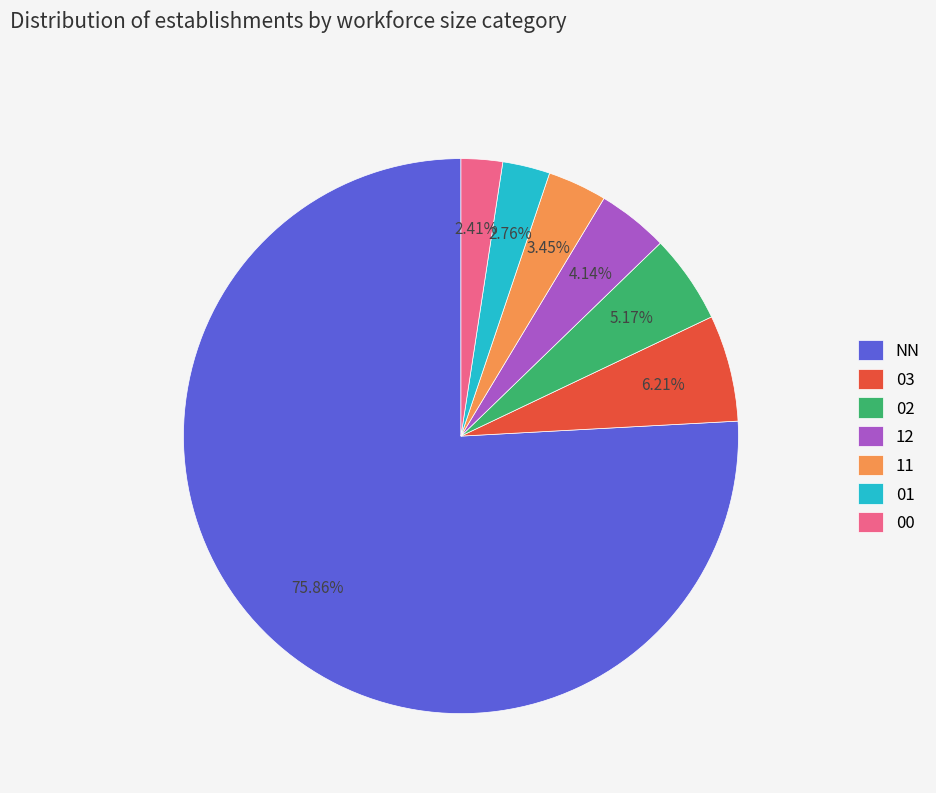

To the nearest percent, what is the difference between the 11 and 12 slice percentages?

1%